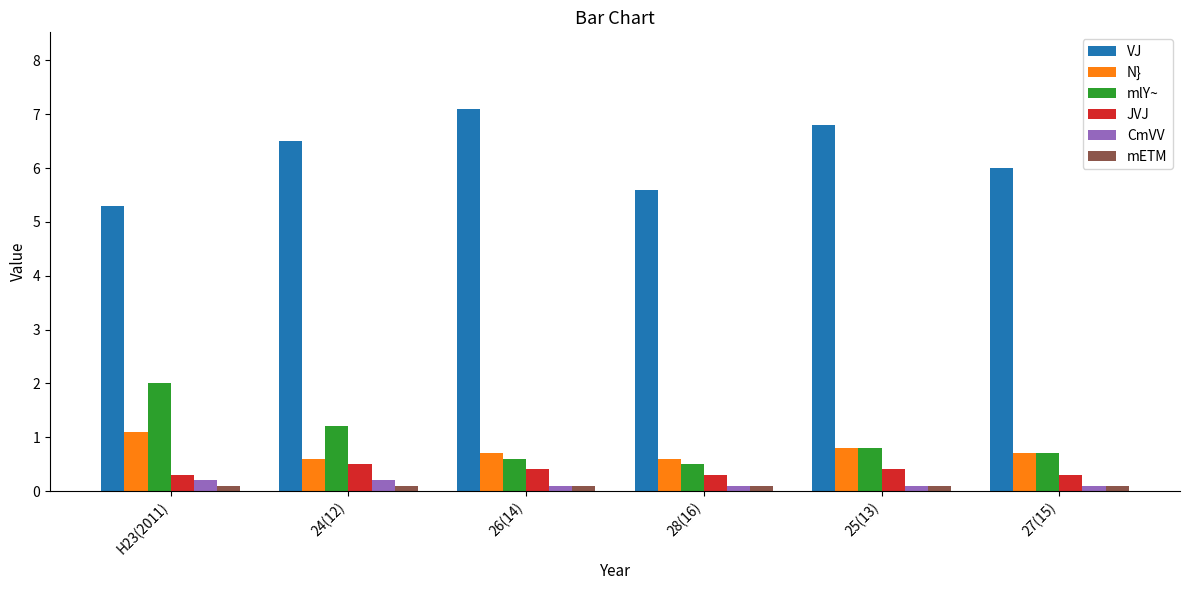

Which series has the largest total across all categories?

VJ